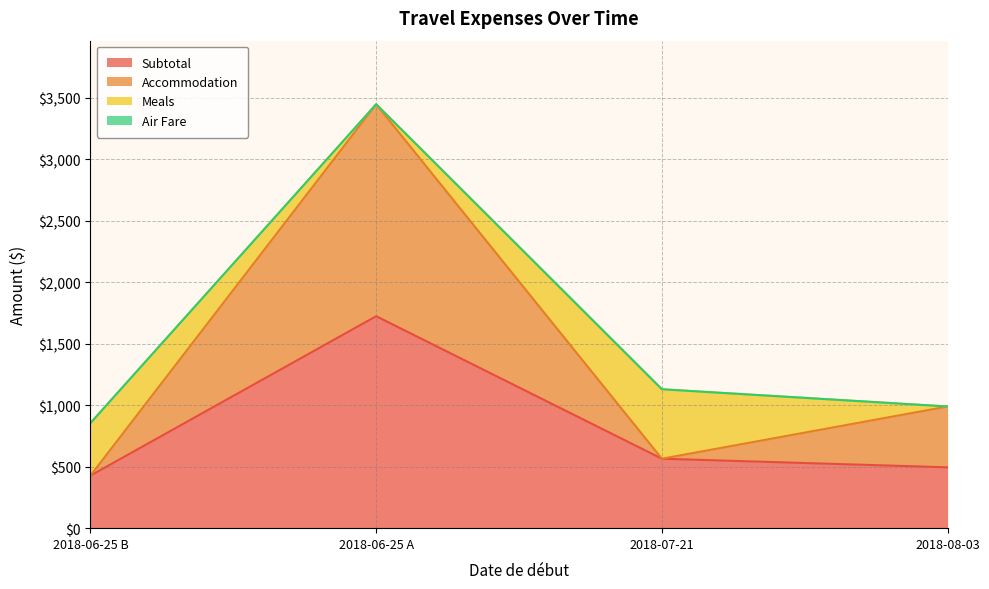

Count the Meals values in the range 0 to 565.

4